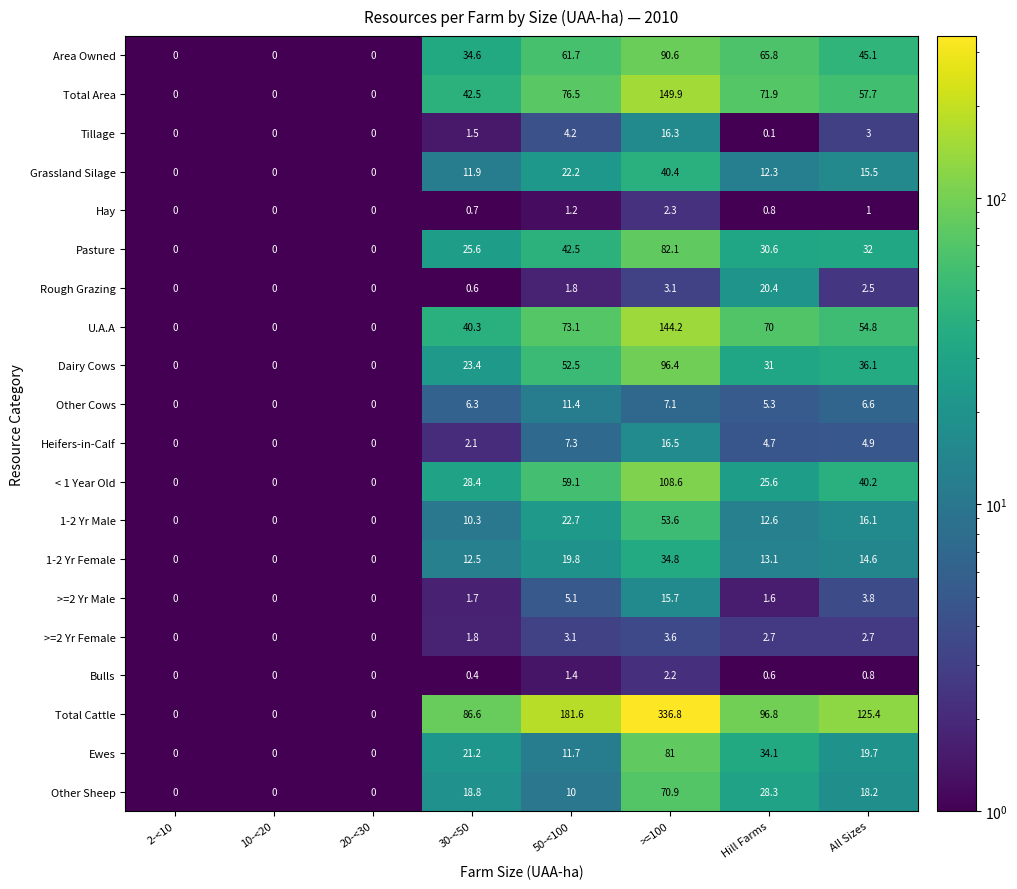

What is the spread (max minus min) of values at 30-<50?

86.2